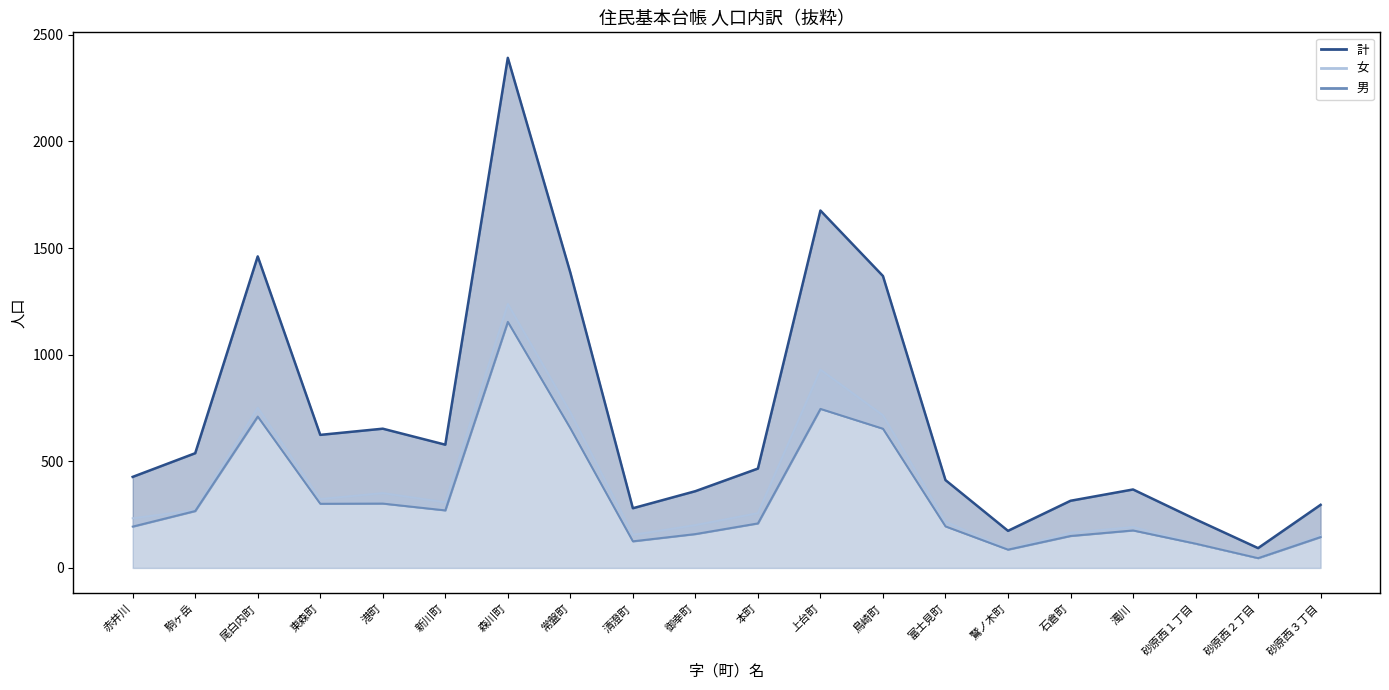

What is the spread (max minus min) of values at 富士見町?

217